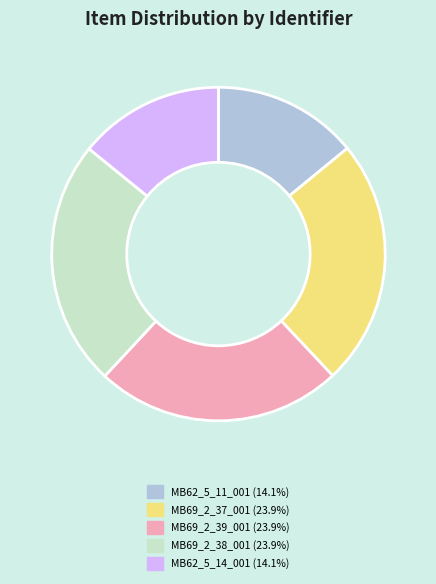

Count the number of slices in the pie.

5